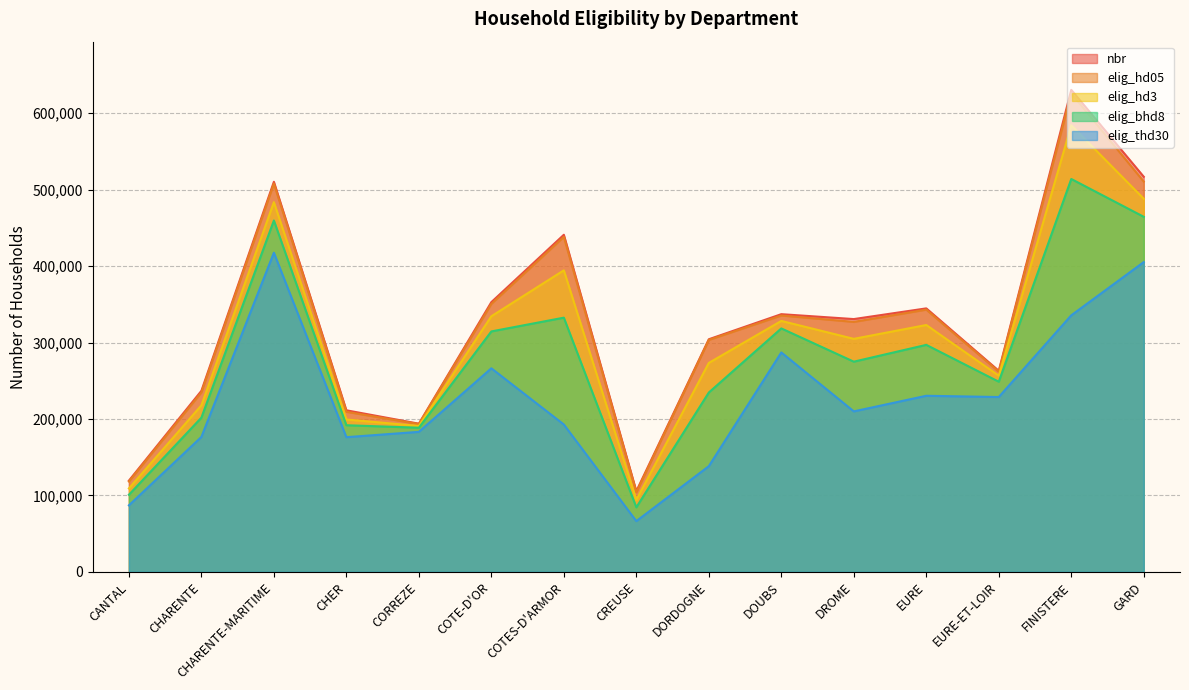

What is the difference between the second highest and second lowest values in the elig_hd05 series?

392390